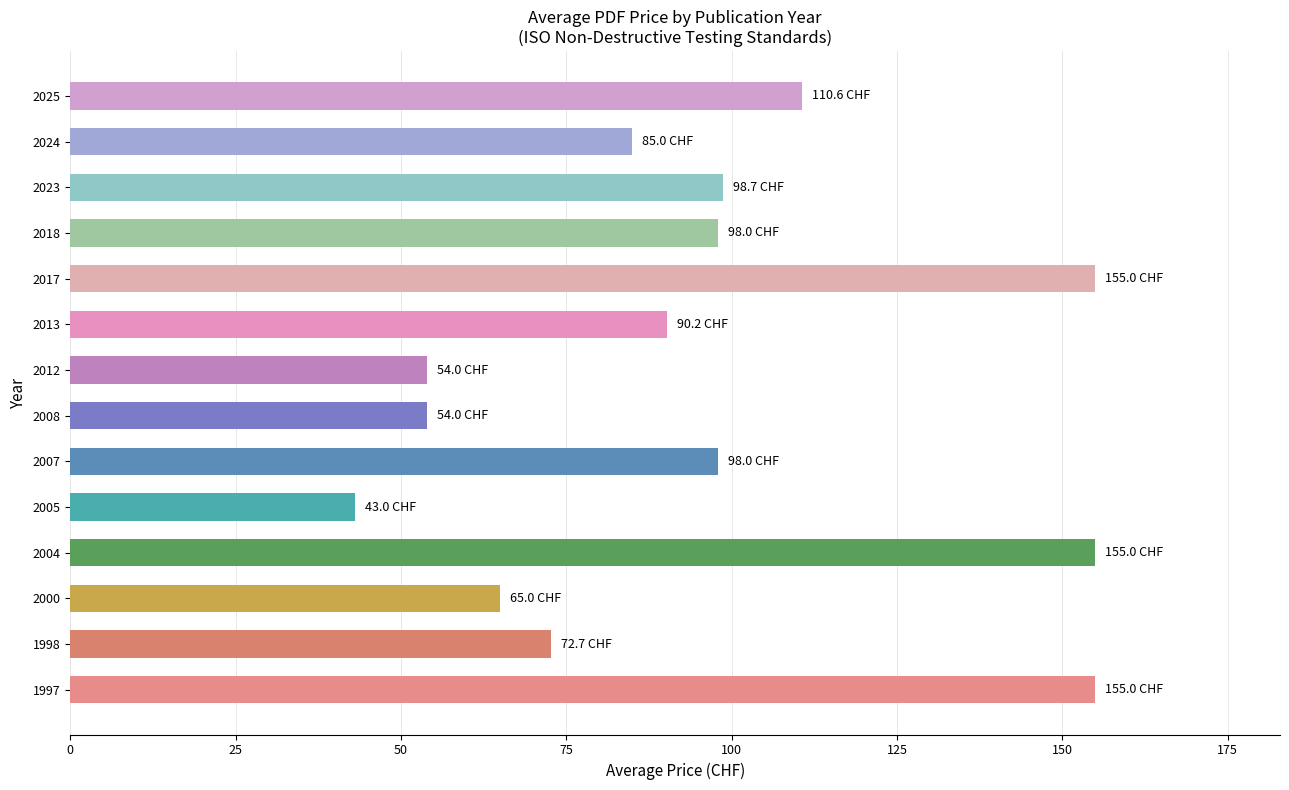

How many data points are less than 98?

7